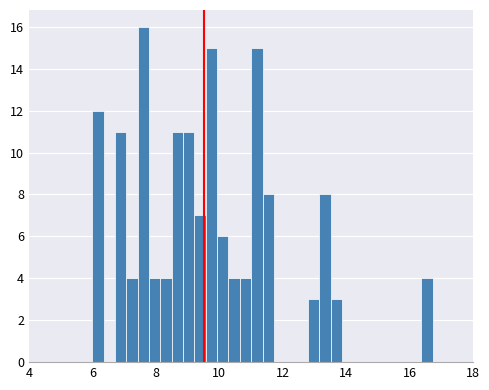

Around what value on the x-axis is the tallest bar? Give the approximate position of its centre, as read against the axis.

7.6